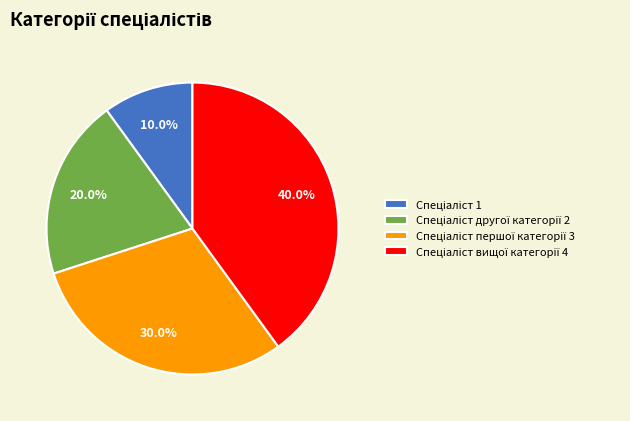

Is there a majority slice in this chart?

No